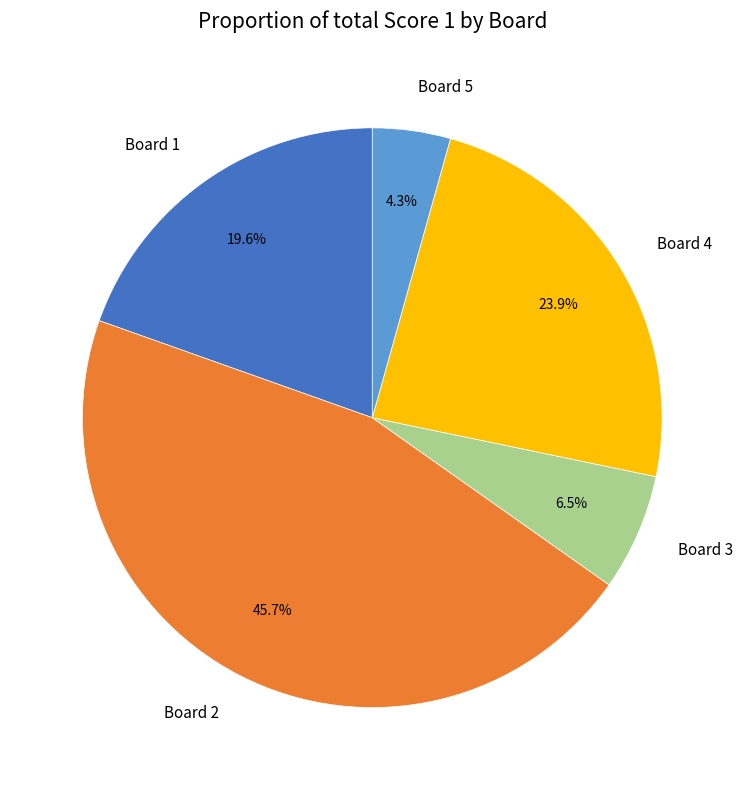

What is the ratio of the value at Board 2 to the value at Board 1?

2.3